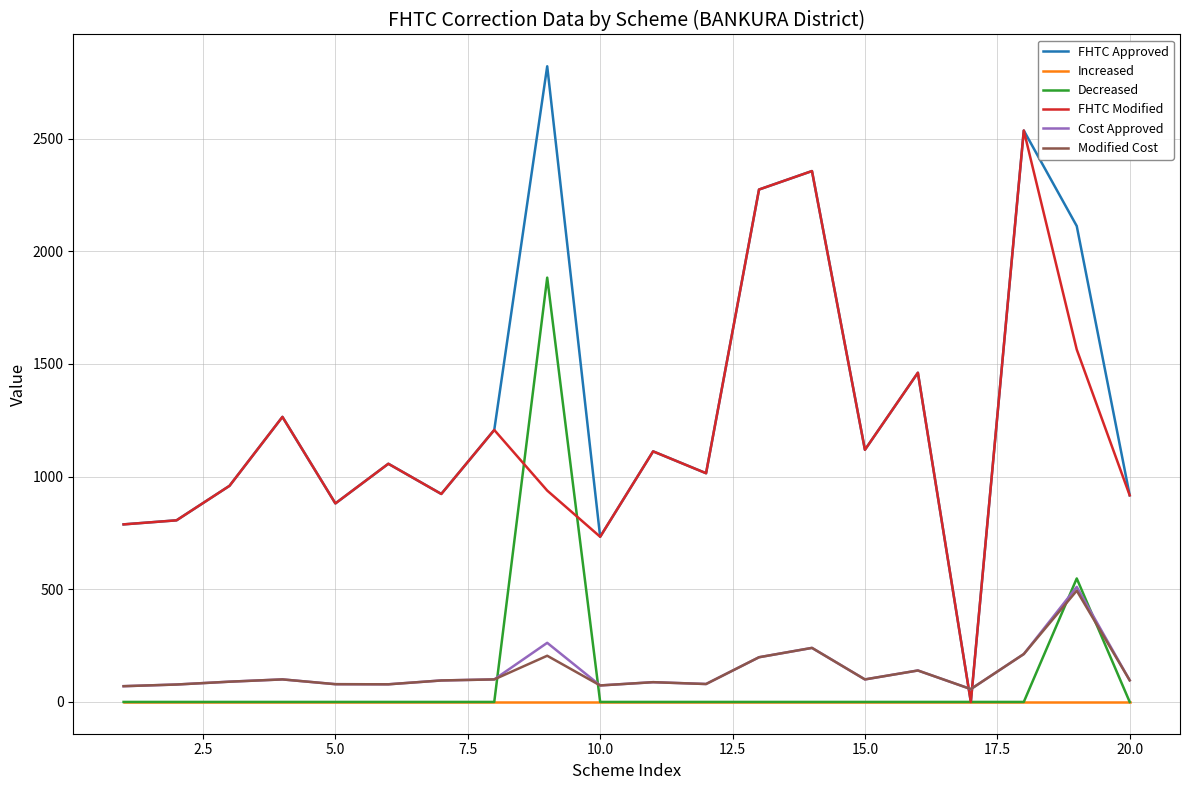

After their last crossing, which series has the higher values: Cost Approved or FHTC Approved?

FHTC Approved